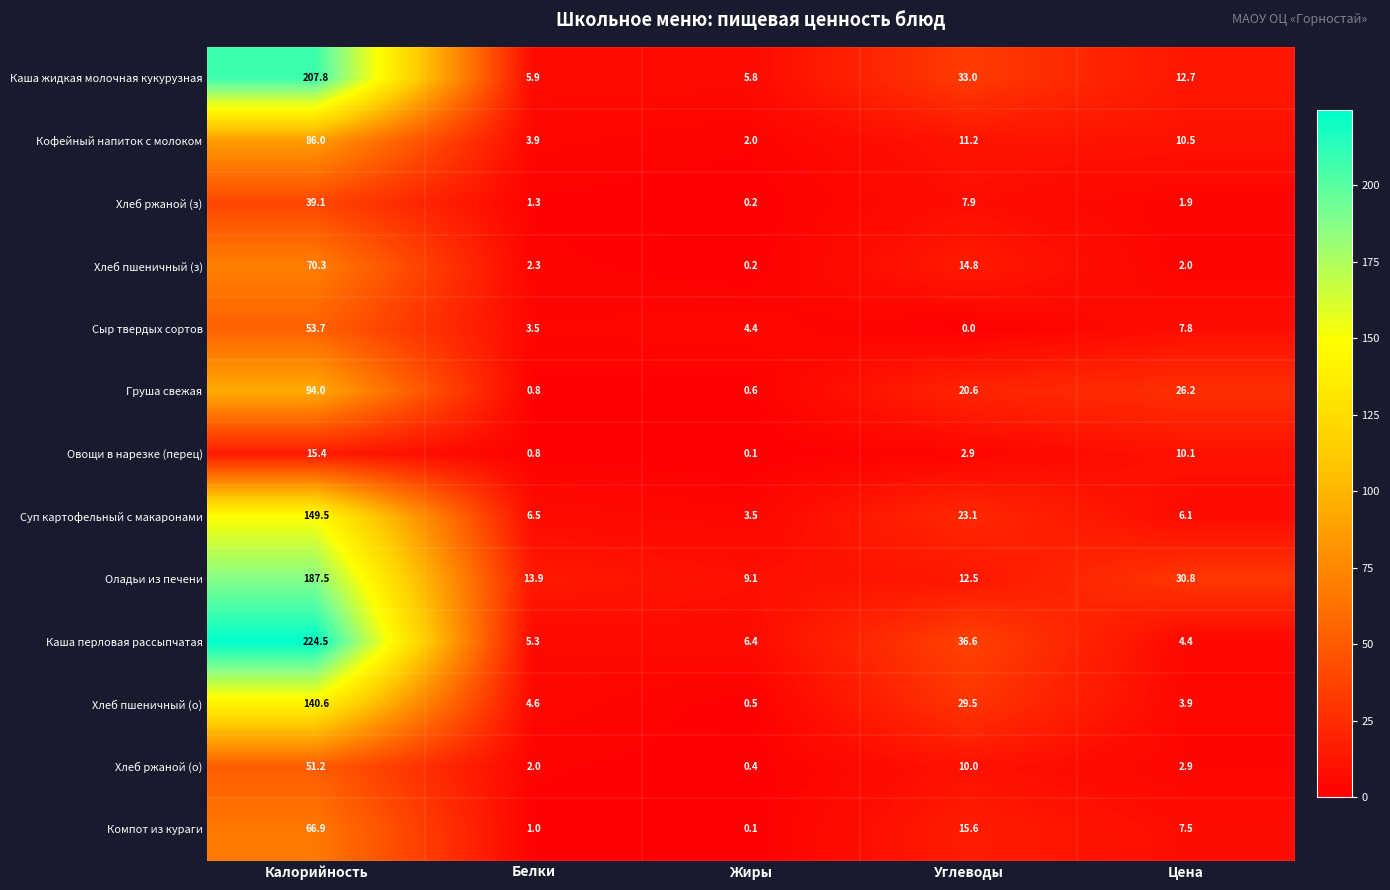

What is the difference between the maximum and minimum values in the Суп картофельный с макаронами series?

146.0